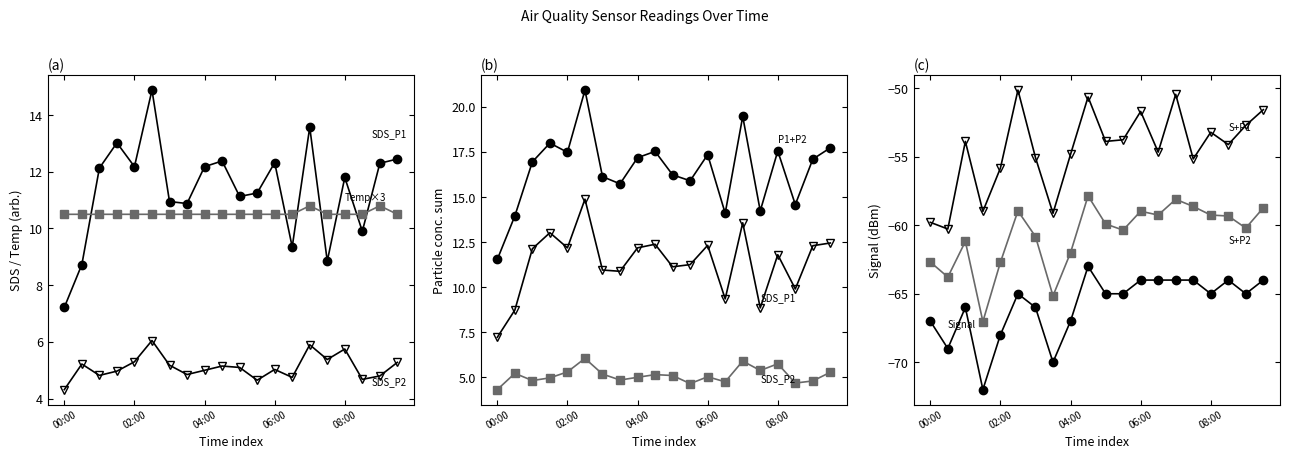

At which category is the sum across all series the highest?

02:30